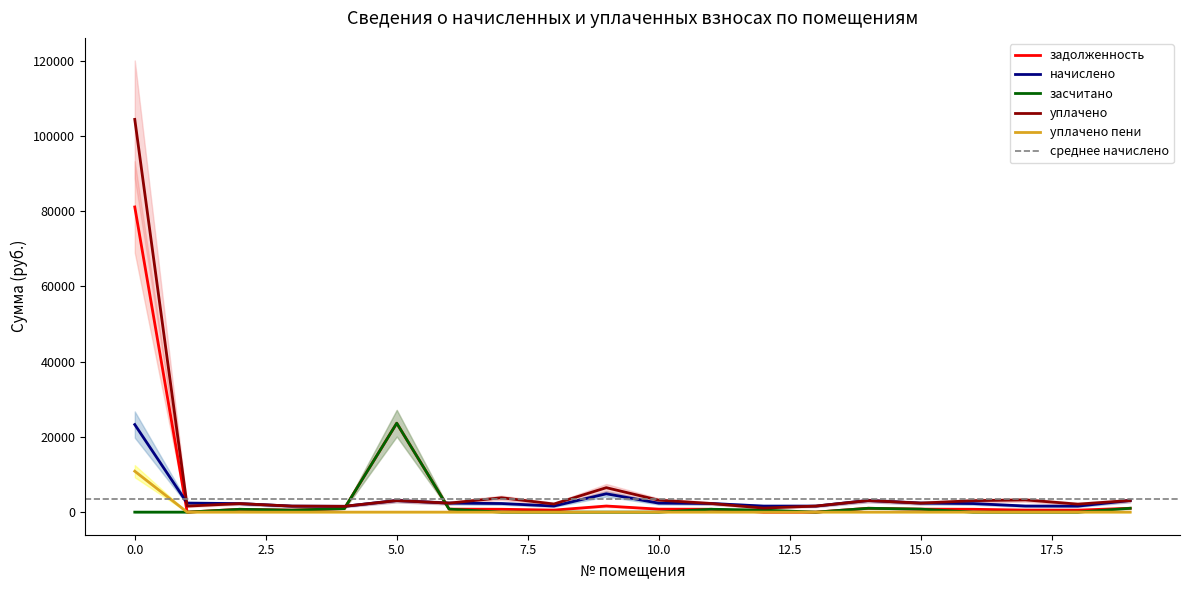

Which series has the largest total across all categories?

уплачено